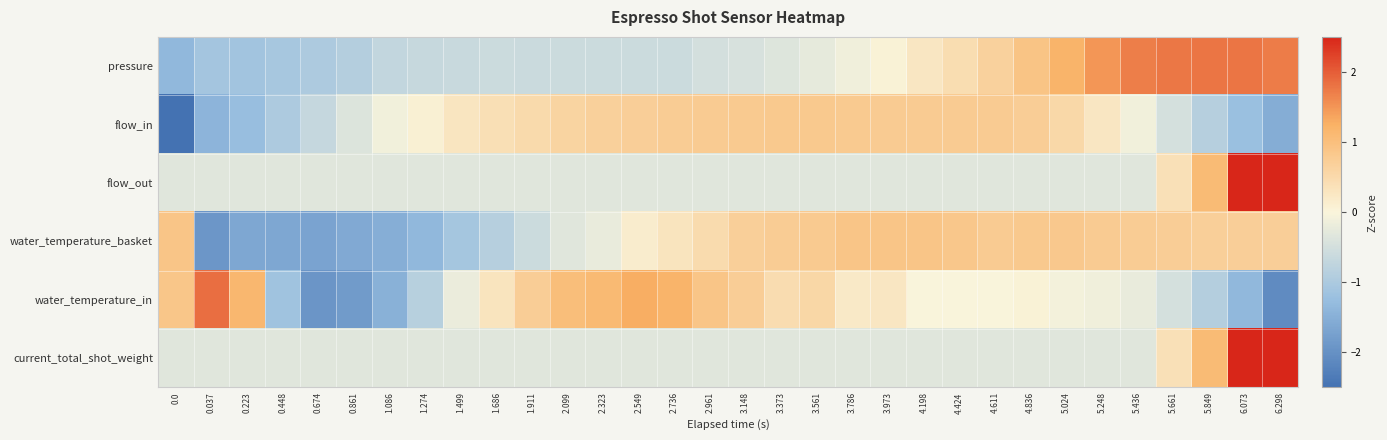

What is the difference between the highest and lowest values at 1.499?

1.4